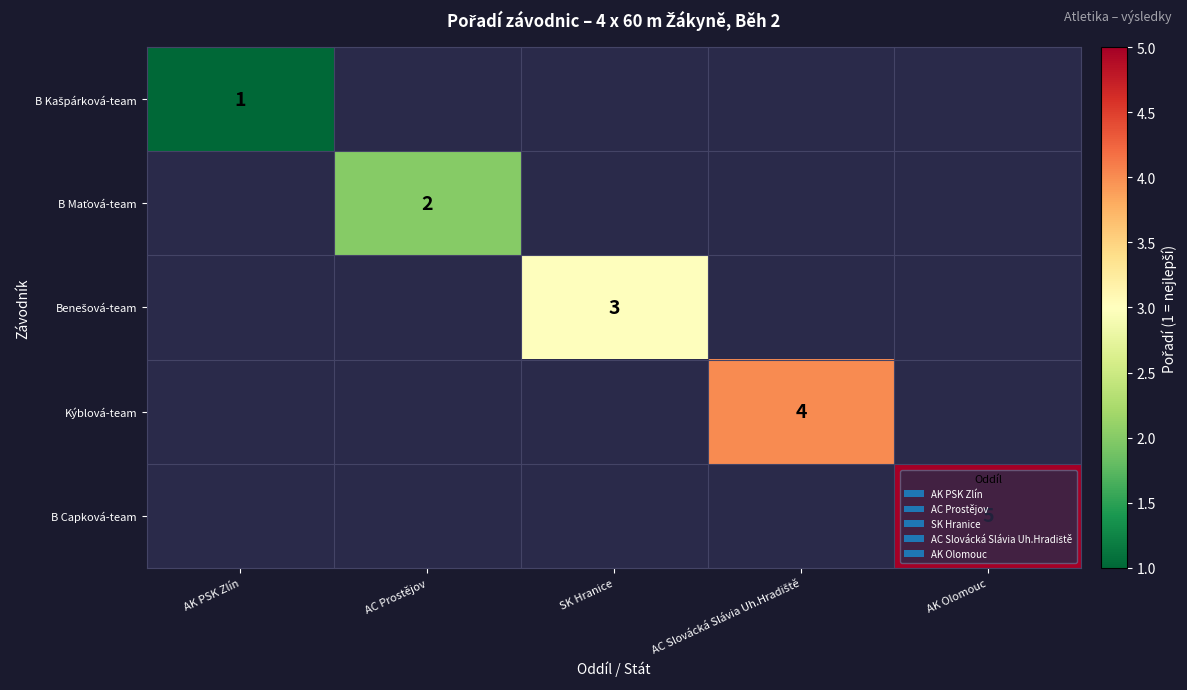

List the labels in order of B Maťová-team value, largest first.

AK PSK Zlín, AC Prostějov, SK Hranice, AC Slovácká Slávia Uh.Hradiště, AK Olomouc